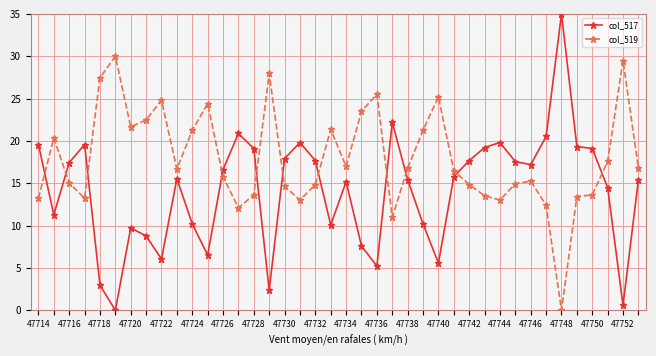

How many times do col_517 and col_519 cross each other?

11